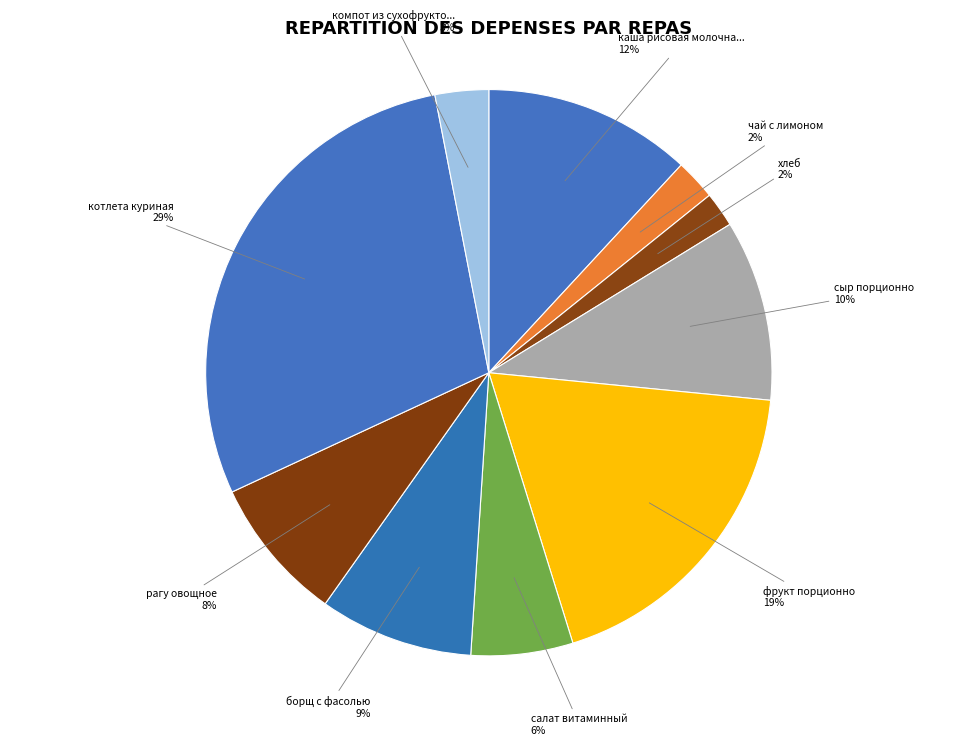

How many segments does this pie chart have?

10